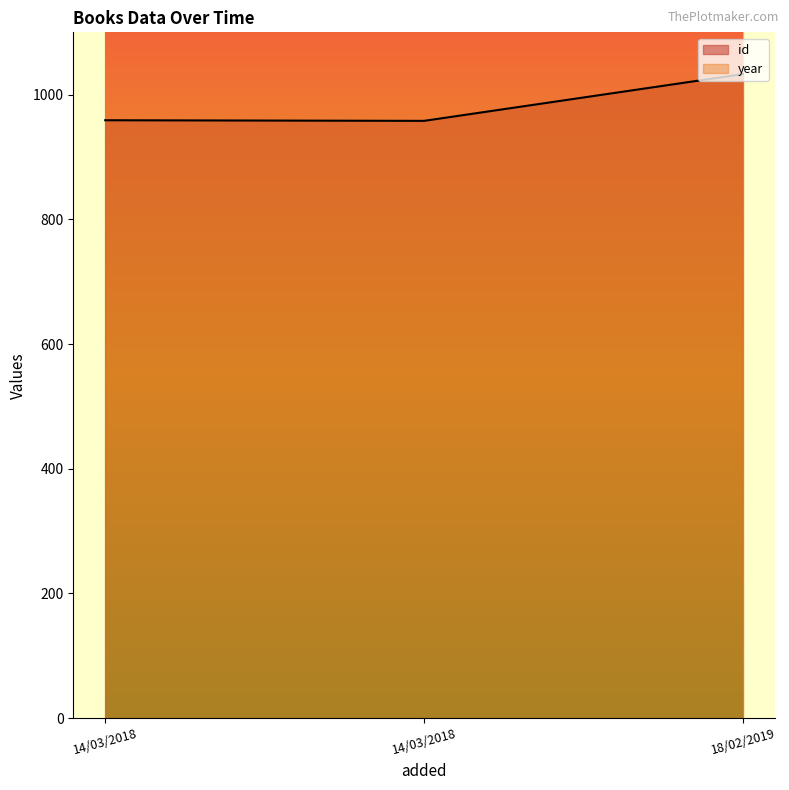

What is the sum of the values at 14/03/2018 and 14/03/2018?

1917